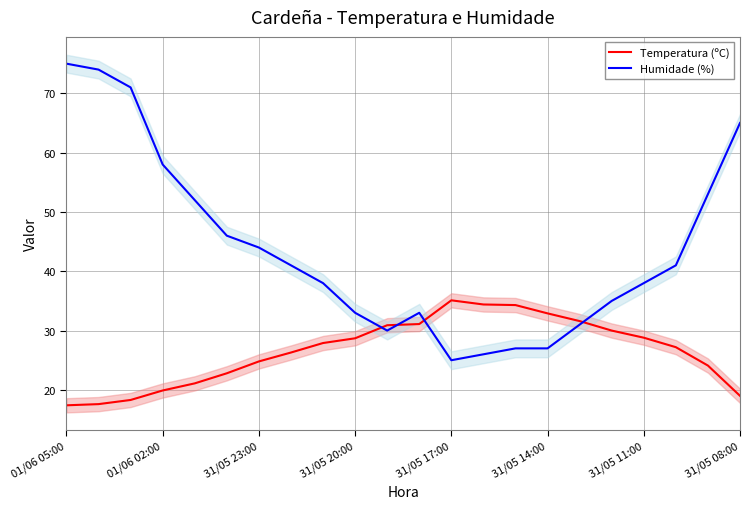

Which series has the largest range (max minus min)?

Humidade (%)